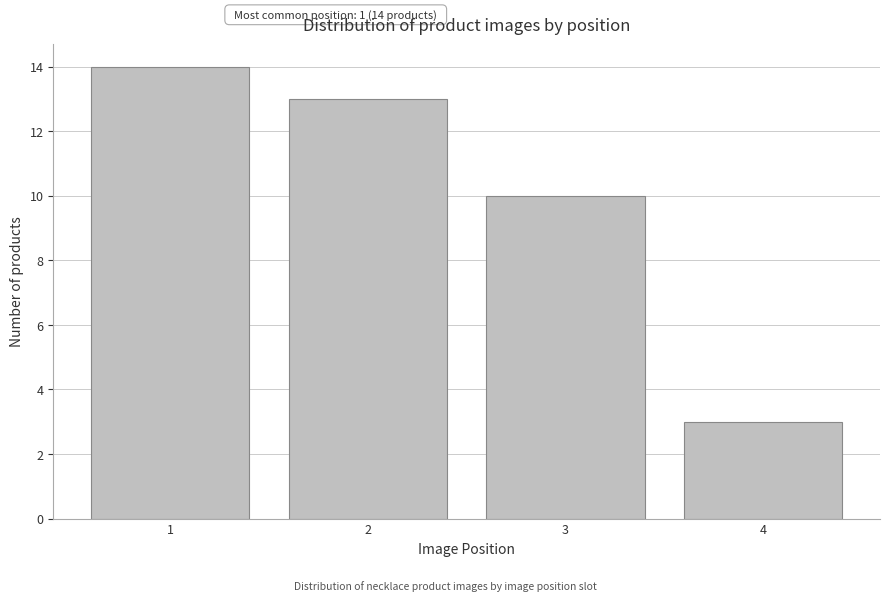

Reading left to right, what are all the values shown in this chart?

1=14	2=13	3=10	4=3